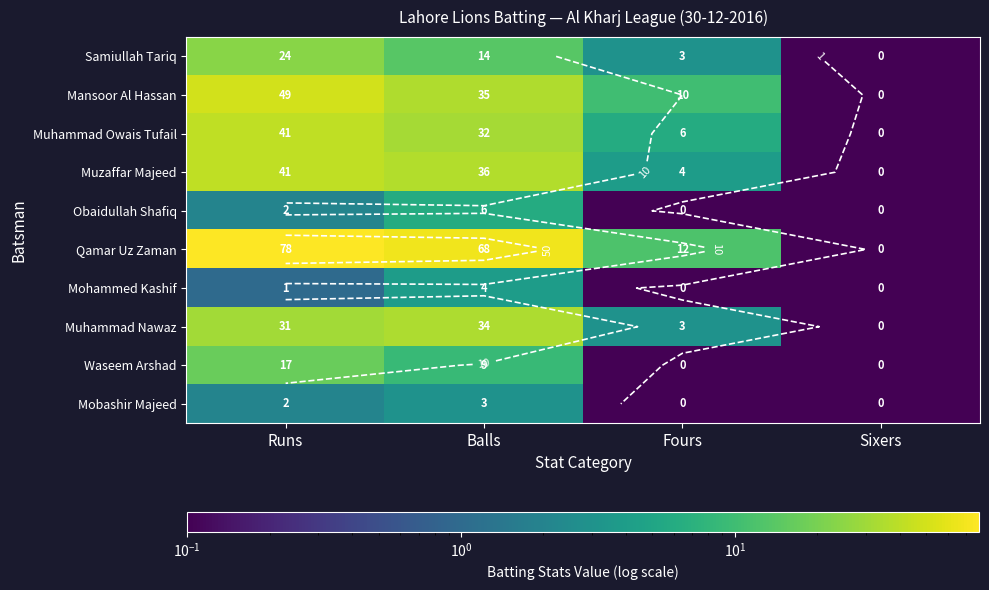

The Mohammed Kashif series shows 0.1 at Fours. True or false?

True